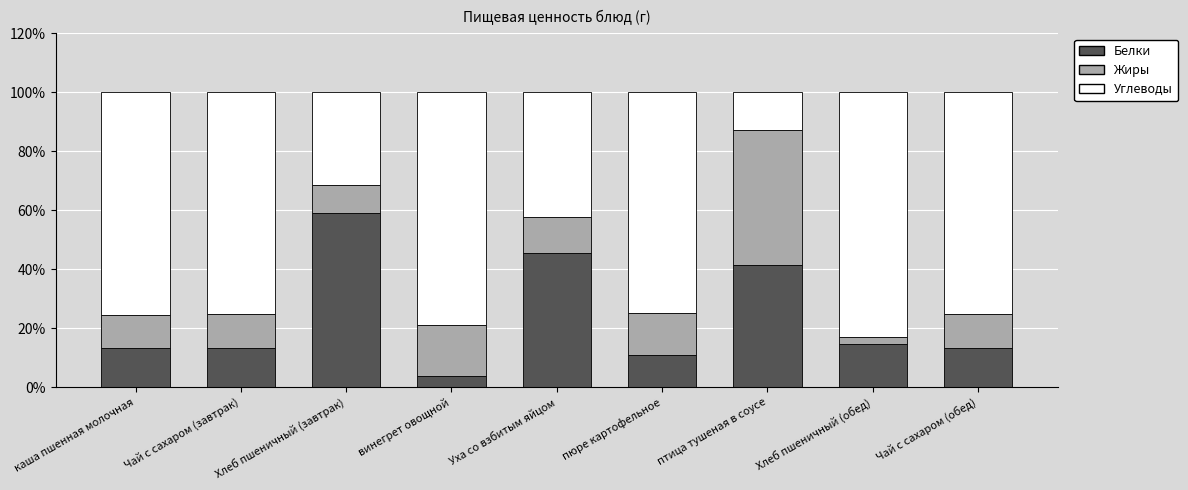

Which category has the lowest value in the Белки series?

винегрет овощной